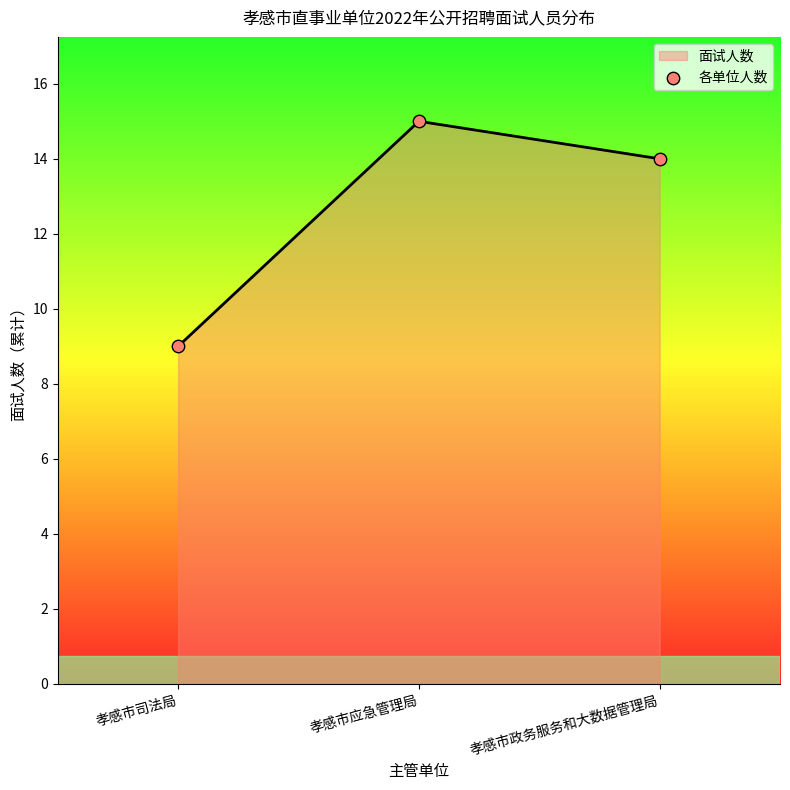

What is the change in value from 孝感市司法局 to 孝感市政务服务和大数据管理局?

+5